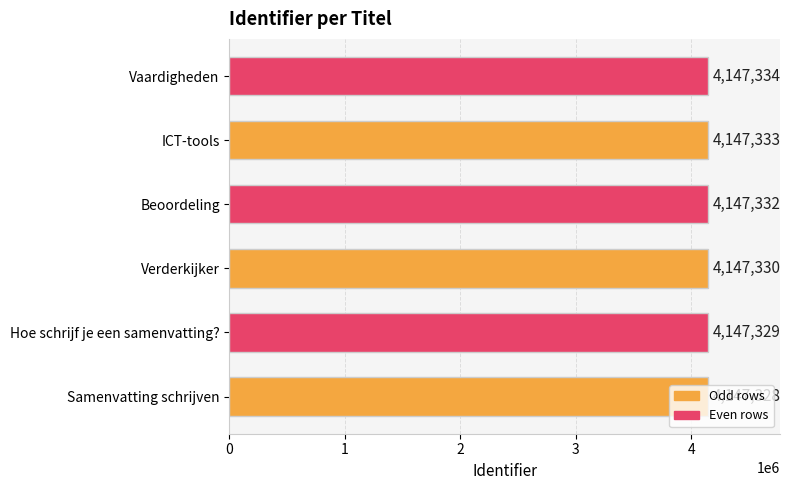

Which has a higher value, ICT-tools or Verderkijker?

ICT-tools